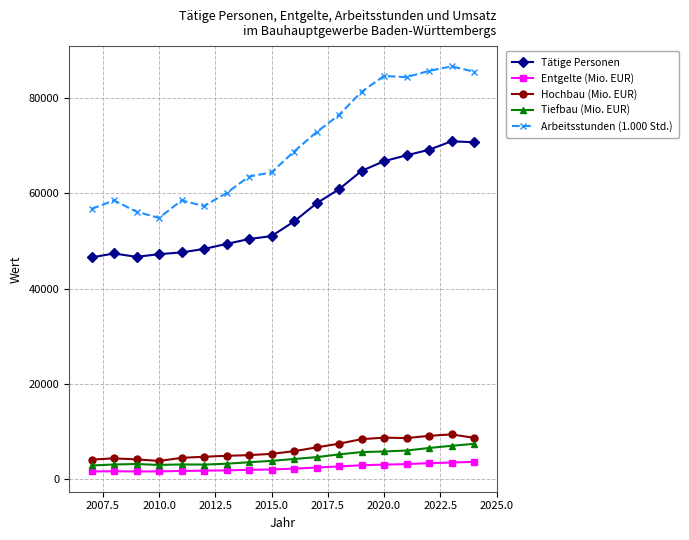

In Arbeitsstunden (1.000 Std.), how many points are higher than both neighbors (excluding endpoints)?

4